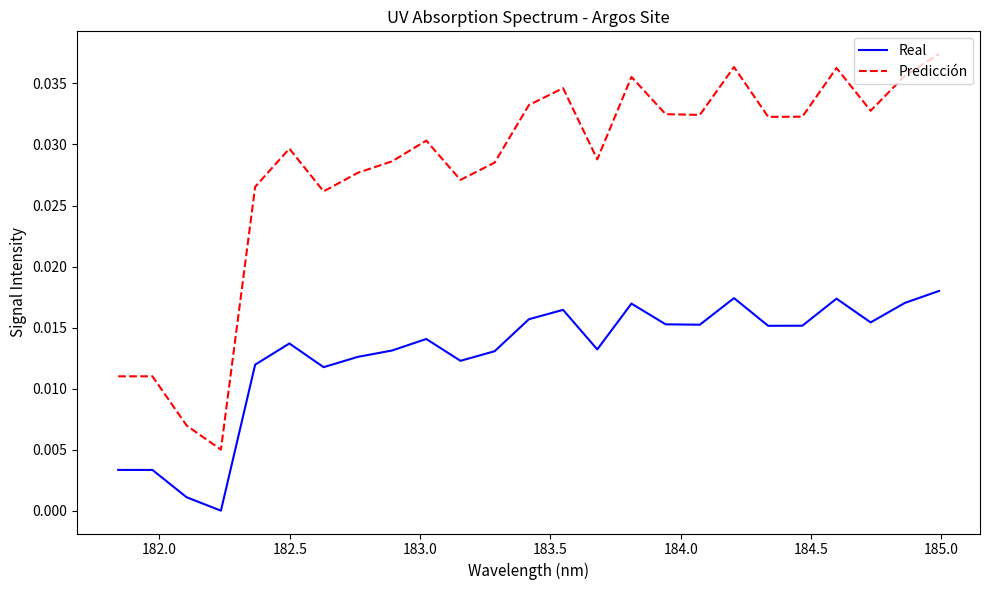

True or false: Real and Predicción intersect in this chart.

False